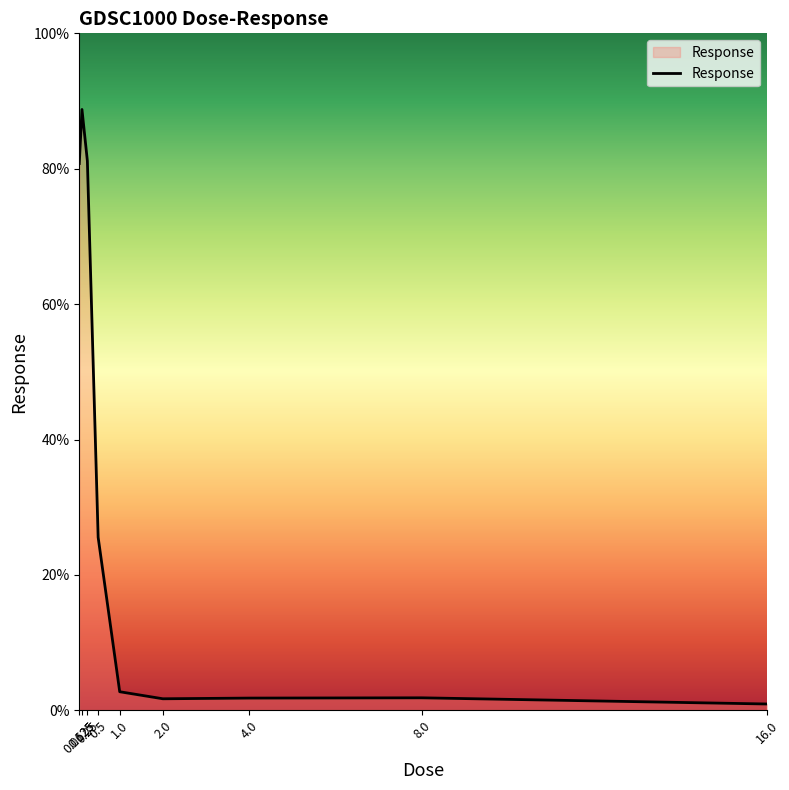

What is the average value?

31.7